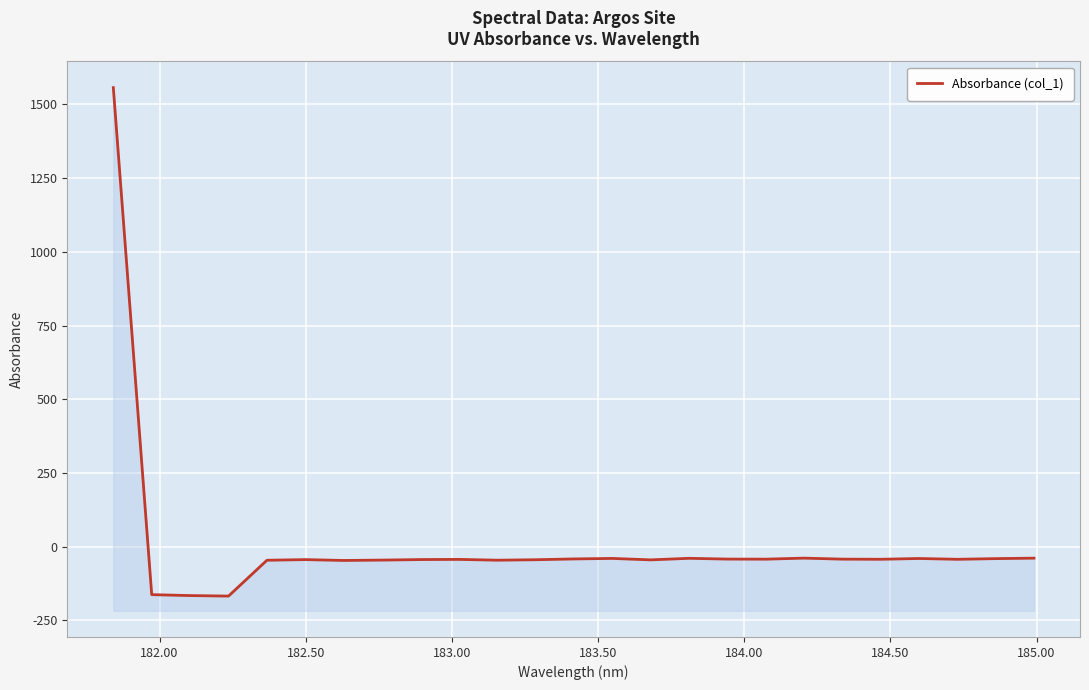

Reading right to left, transcribe all the data shown in this chart.

-39.0	-40.6	-42.9	-40.2	-42.8	-42.4	-39.0	-42.5	-42.2	-39.6	-44.8	-40.0	-41.7	-44.4	-46.0	-43.3	-43.8	-45.6	-46.8	-44.0	-46.1	-167.7	-166.0	-162.8	1557.2